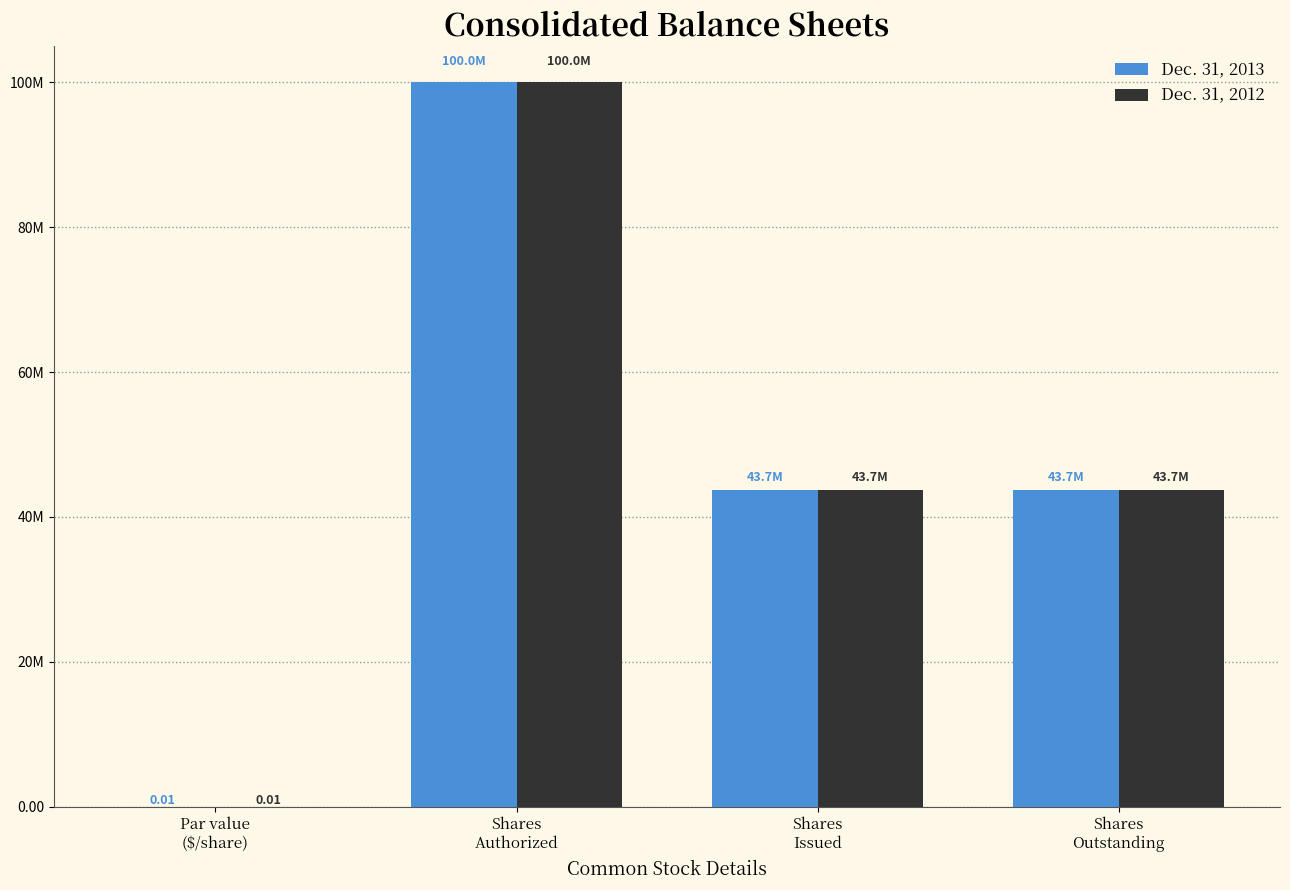

Reading right to left, list all the values displayed in this chart.

Dec. 31, 2013: 43658221.0	43658221.0	100000000.0	0.0
Dec. 31, 2012: 43658221.0	43658221.0	100000000.0	0.0